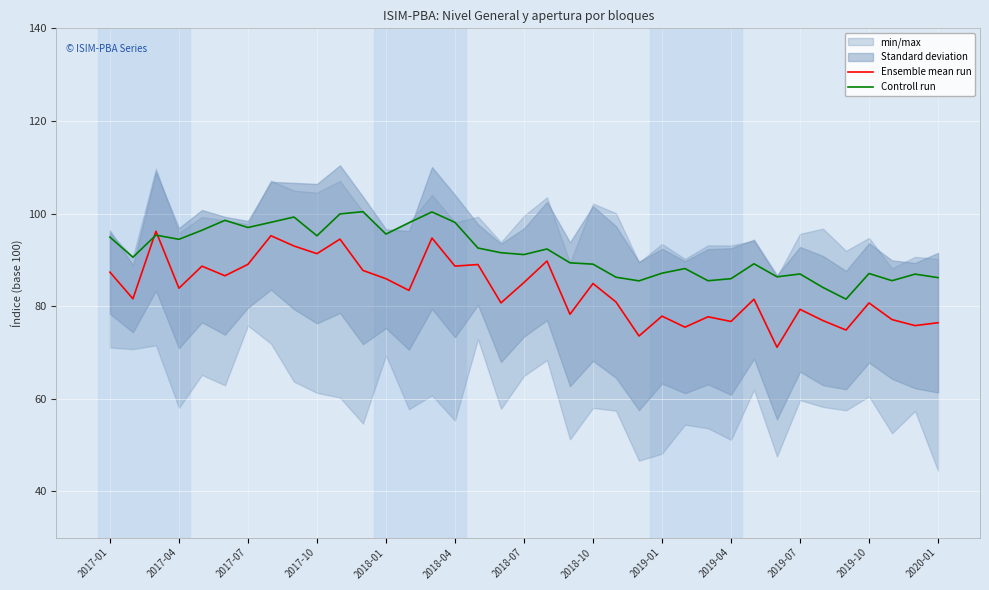

What is the lowest value of the Ensemble mean run series?

71.1